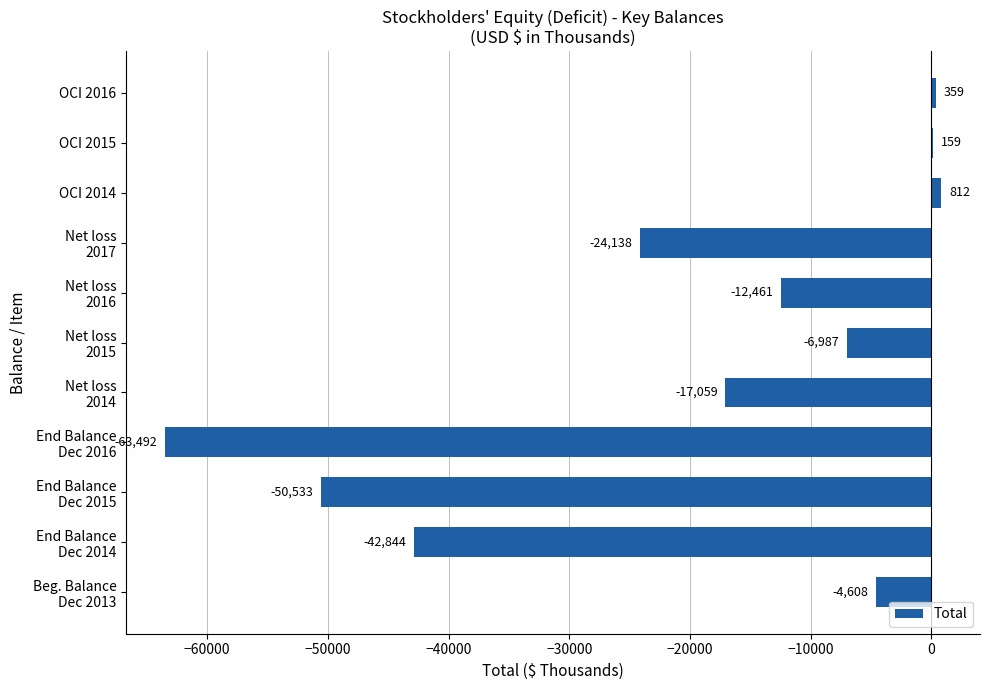

Does the chart contain stacked bars?

No